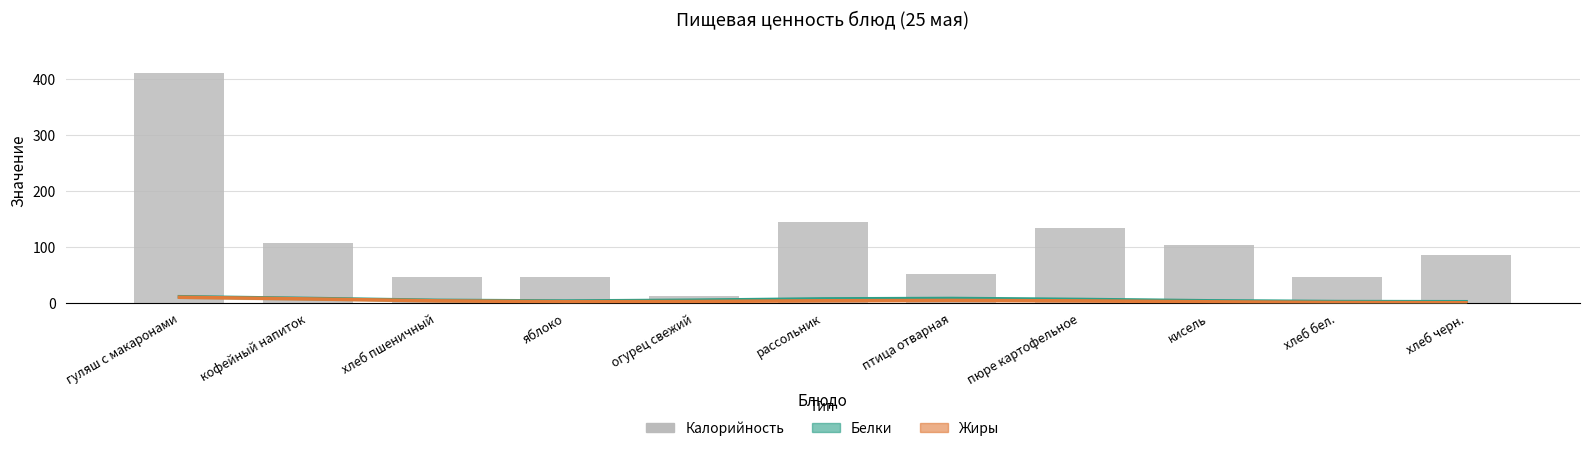

What position from the right is хлеб пшеничный?

9